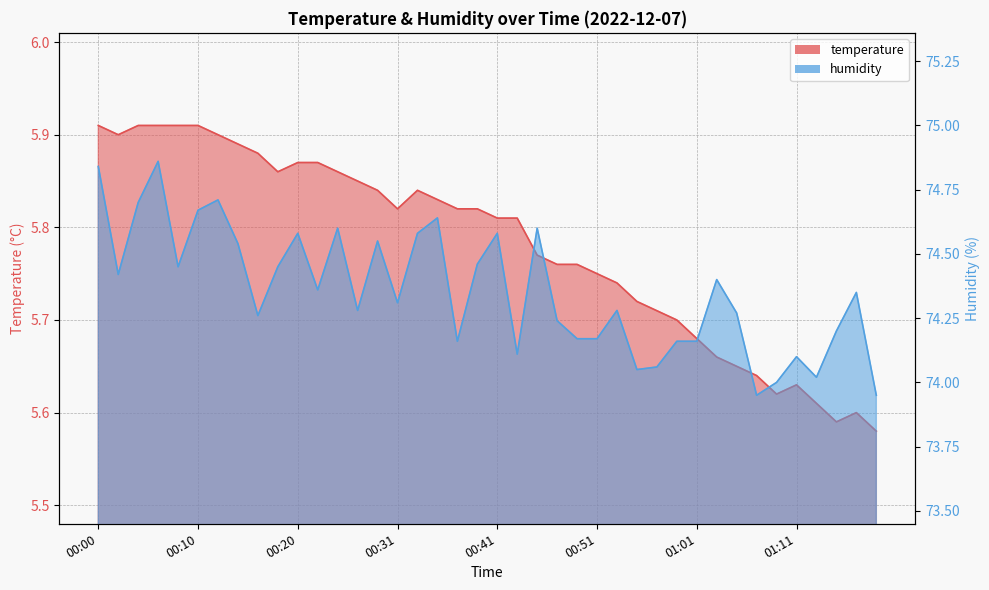

Reading left to right, list all the values displayed in this chart.

temperature: 5.9	5.9	5.9	5.9	5.9	5.9	5.9	5.9	5.9	5.9	5.9	5.9	5.9	5.8	5.8	5.8	5.8	5.8	5.8	5.8	5.8	5.8	5.8	5.8	5.8	5.8	5.7	5.7	5.7	5.7	5.7	5.7	5.7	5.6	5.6	5.6	5.6	5.6	5.6	5.6
humidity: 74.8	74.4	74.7	74.9	74.5	74.7	74.7	74.5	74.3	74.5	74.6	74.4	74.6	74.3	74.5	74.3	74.6	74.6	74.2	74.5	74.6	74.1	74.6	74.2	74.2	74.2	74.3	74.0	74.1	74.2	74.2	74.4	74.3	74.0	74.0	74.1	74.0	74.2	74.3	74.0